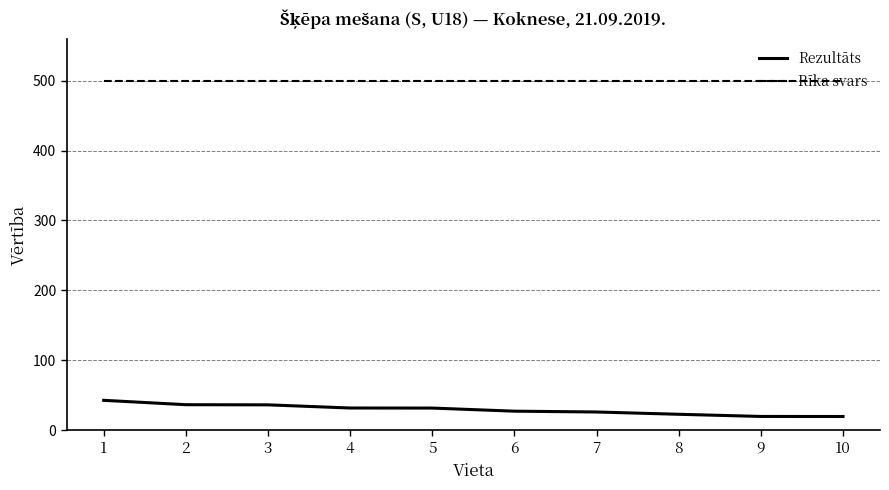

What is the total value across all series at 2?

536.4